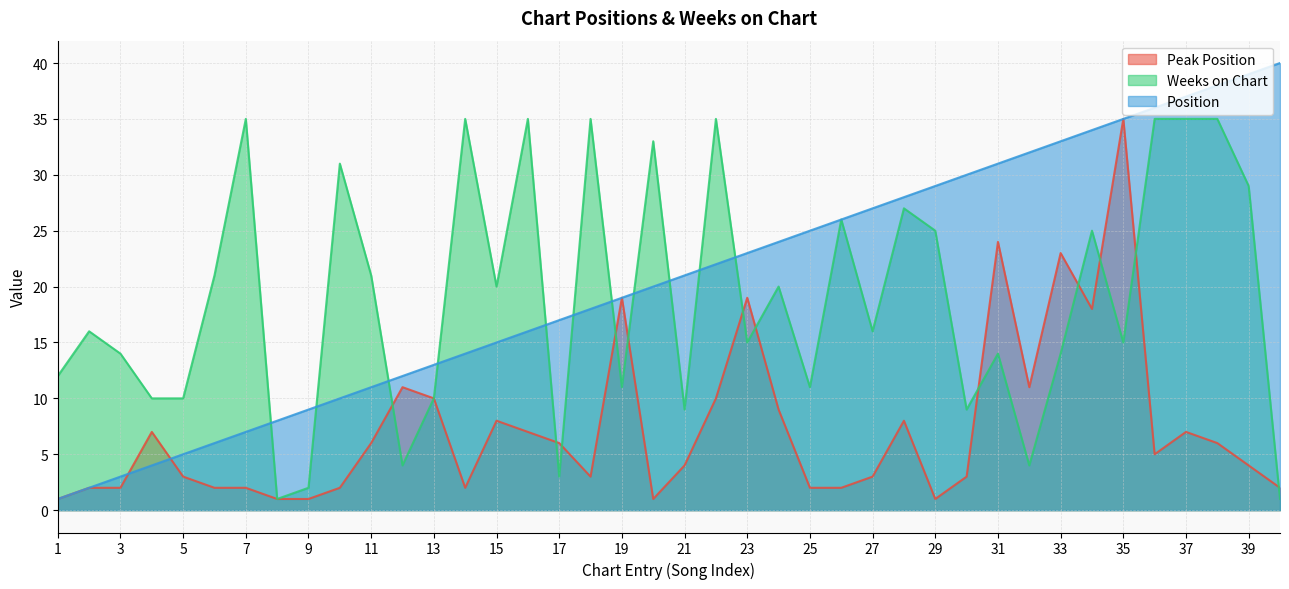

How many lines are shown in the chart?

3